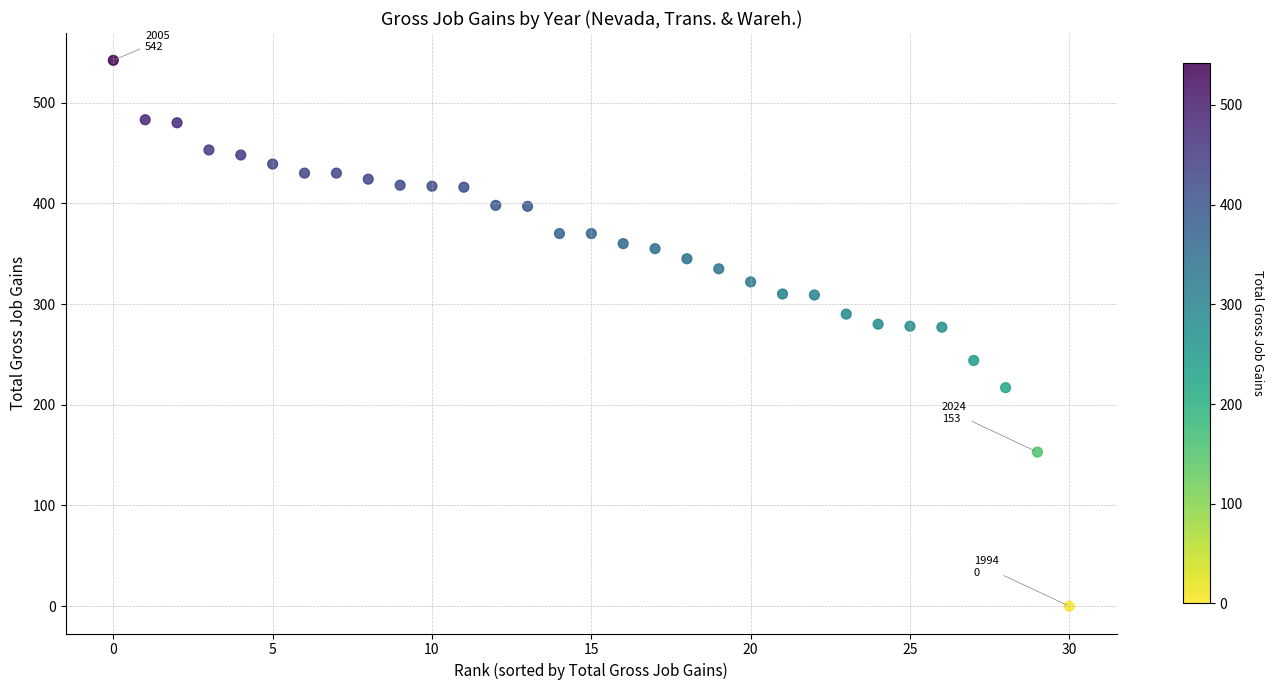

What is the range of Y values (max minus min)?

542